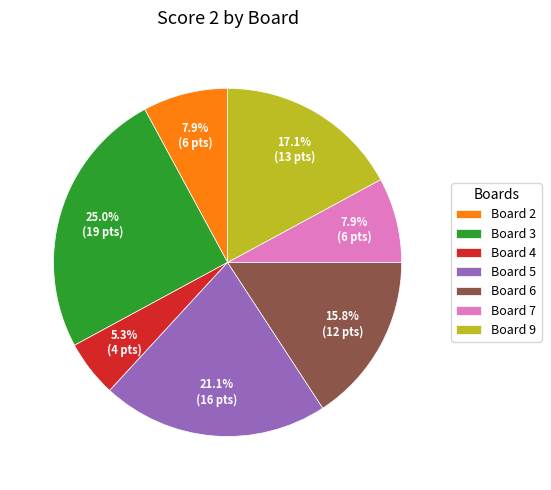

Which category has the biggest portion of the pie?

Board 3